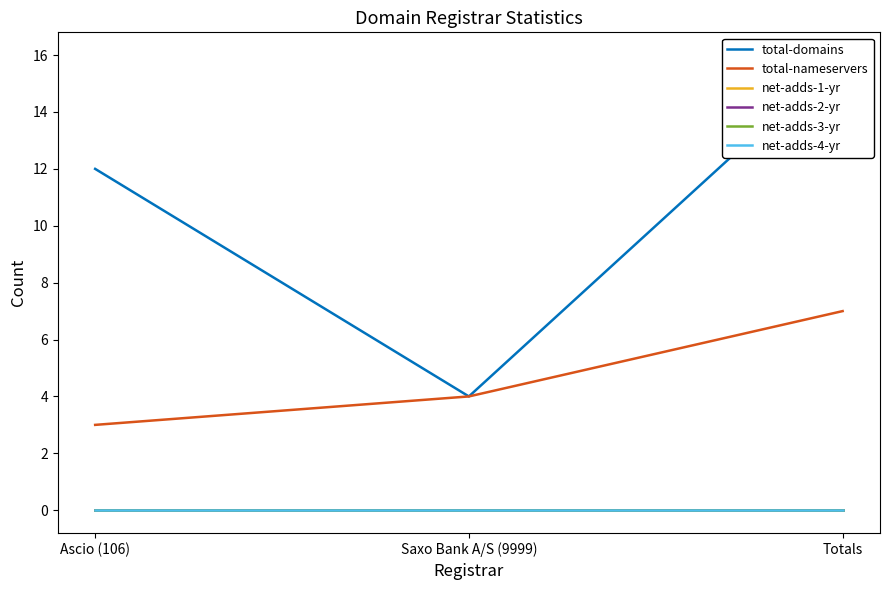

How many lines are shown in the chart?

6